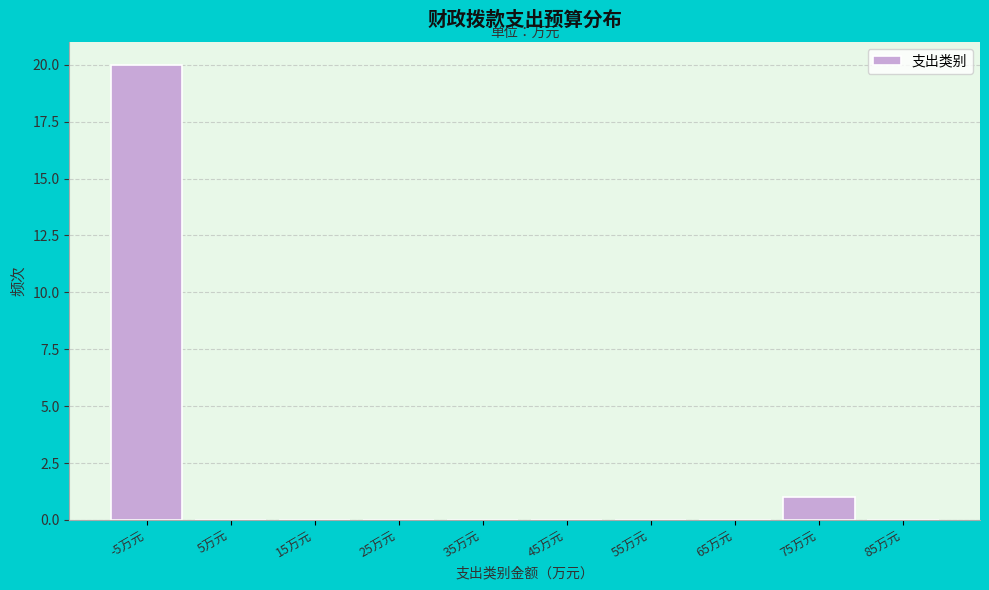

Reading left to right, what are all the values shown in this chart?

-5万元=20	5万元=0	15万元=0	25万元=0	35万元=0	45万元=0	55万元=0	65万元=0	75万元=1	85万元=0